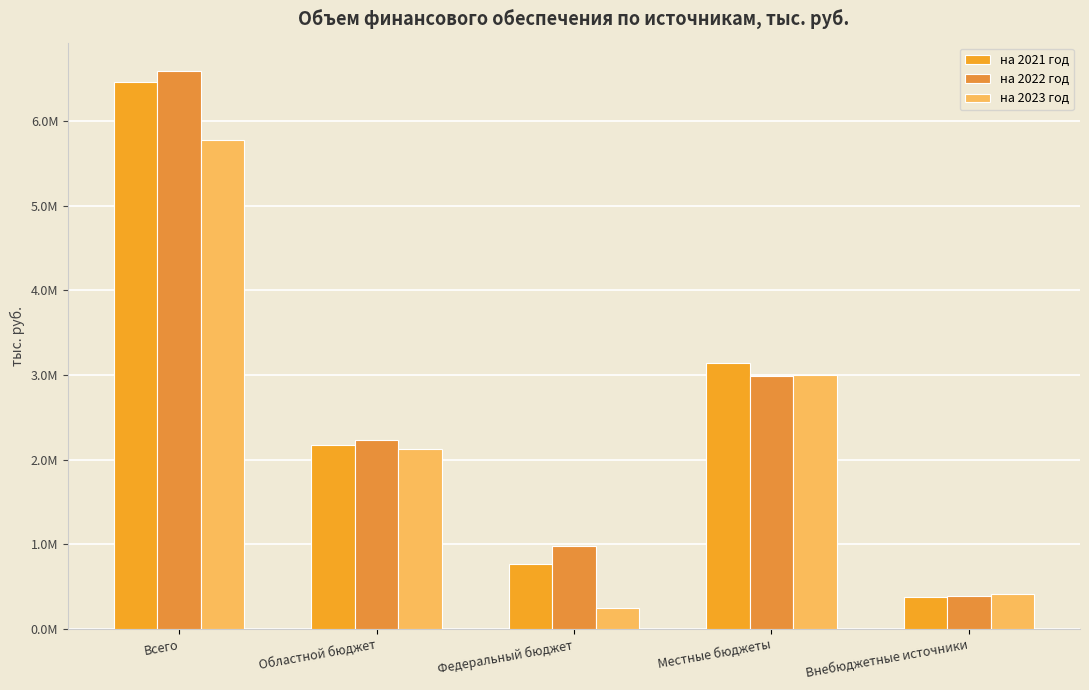

Is it true that на 2021 год equals 2176266.1 at Областной бюджет?

True